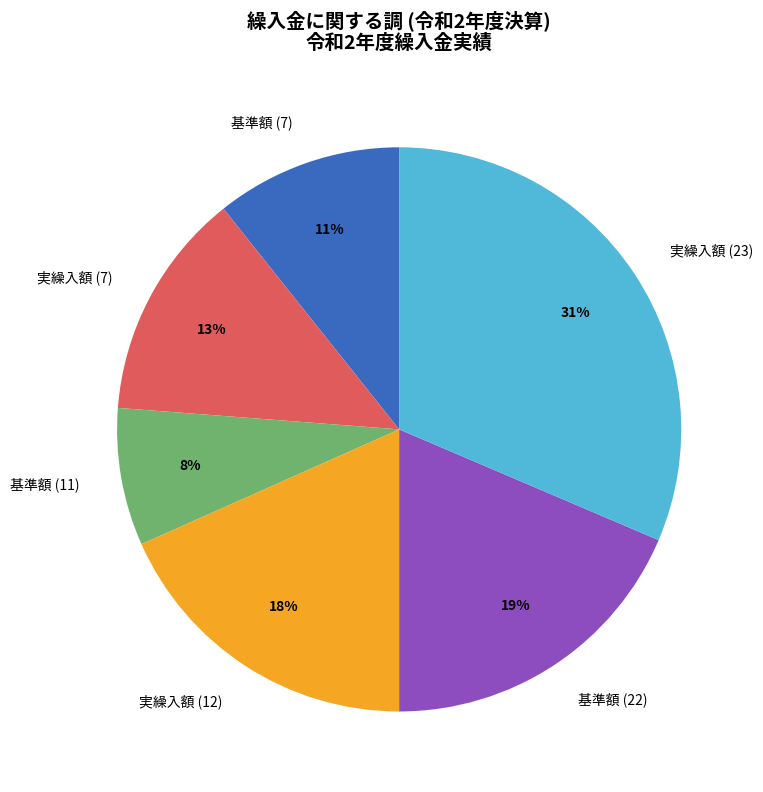

How many segments does this pie chart have?

6